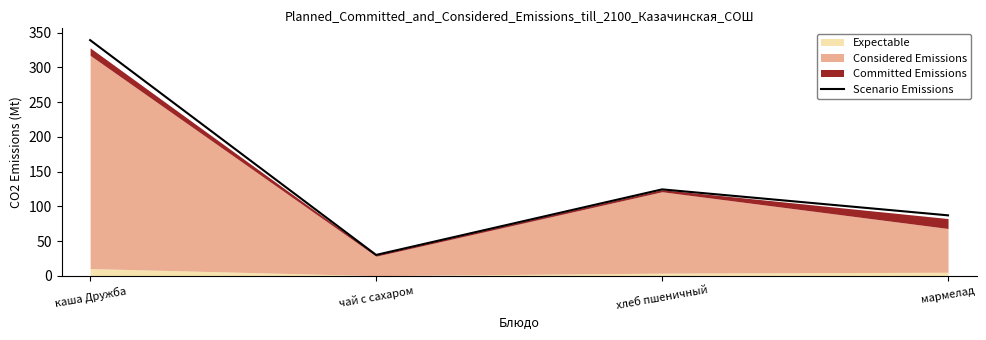

What is the ratio of the value at мармелад to the value at чай с сахаром?

2.9